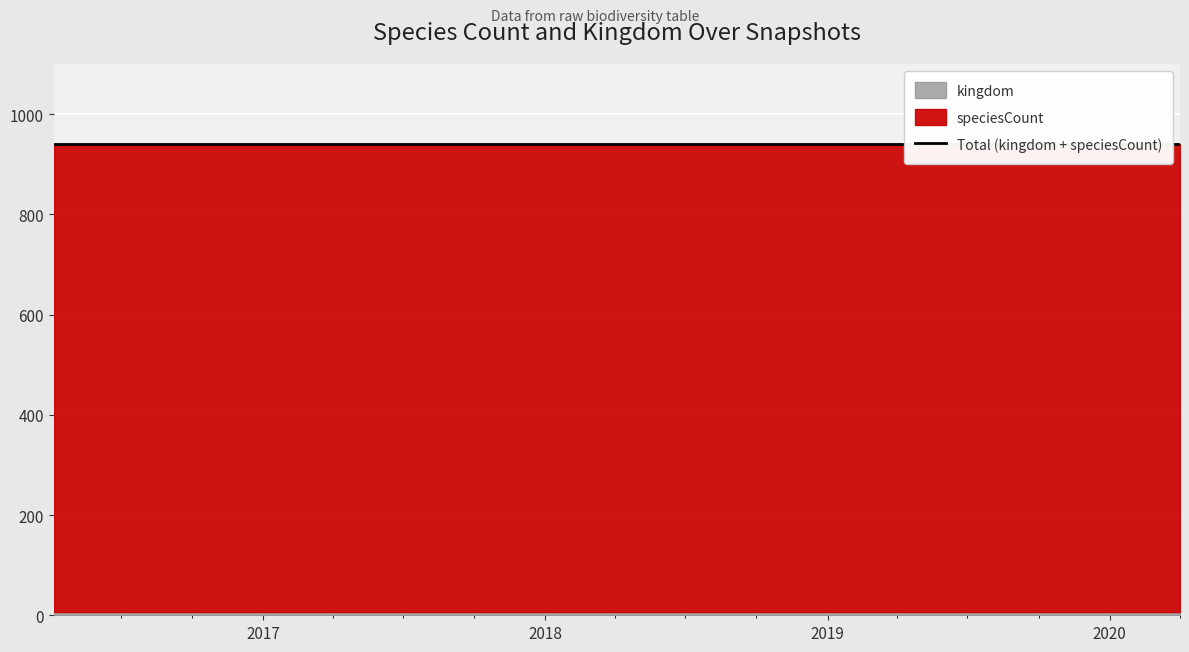

Which has a higher value, 2019-01-01 or 2020-04-01?

2019-01-01